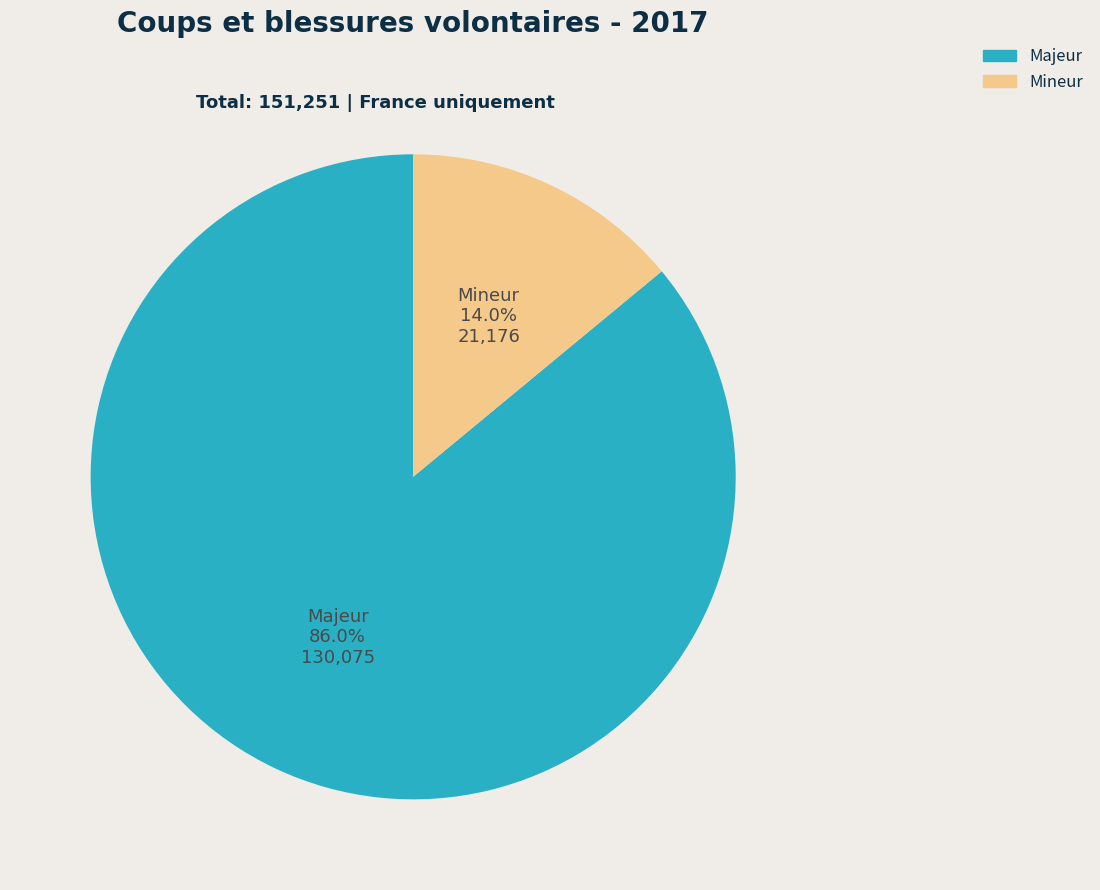

Is there a majority slice in this chart?

Yes